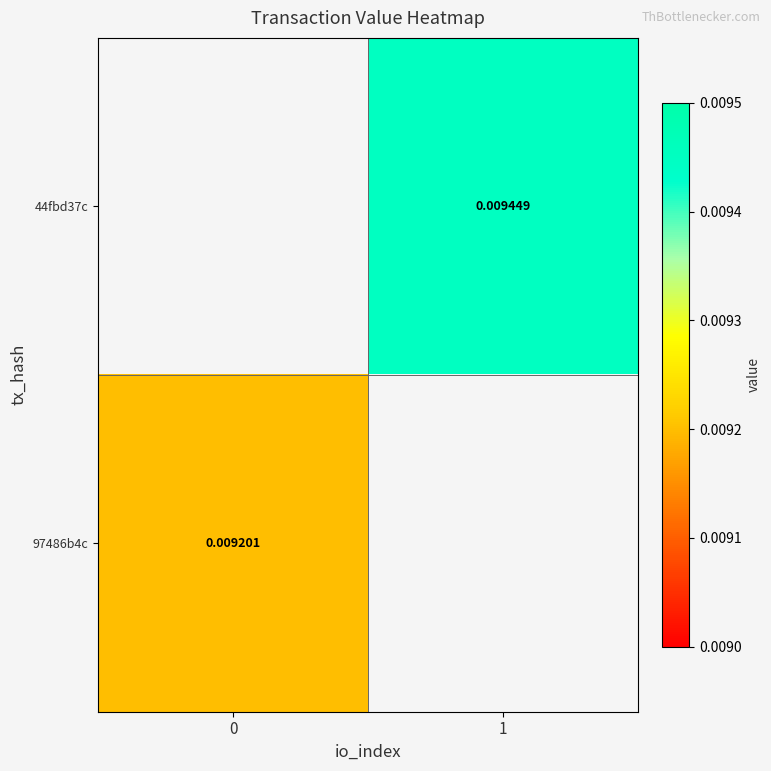

Is the value of 97486b4c at 0 greater than the value of 44fbd37c at 1?

No